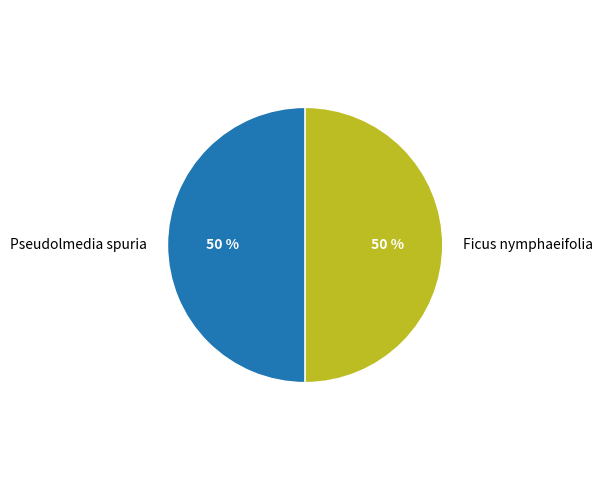

The Ficus nymphaeifolia slice represents 50% of the pie. True or false?

True